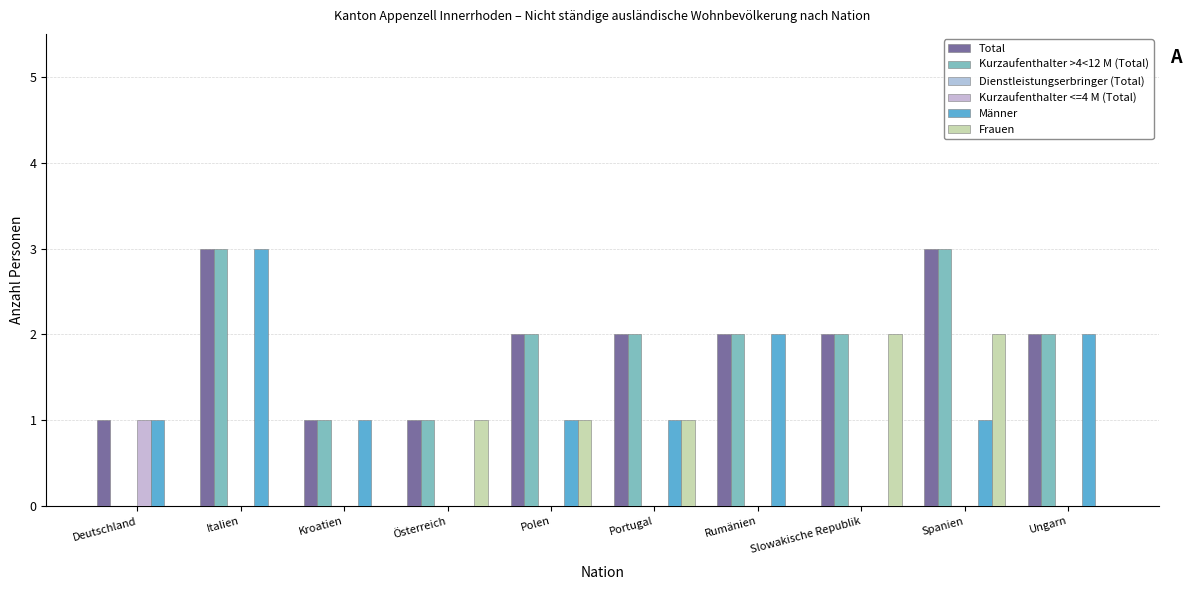

How many series are shown in this chart?

5